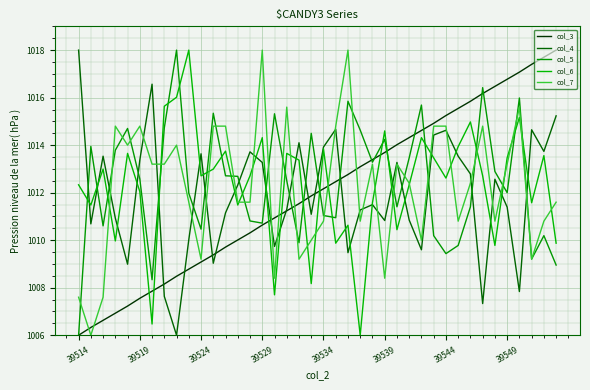

What is the minimum value shown in the chart?

1006.0